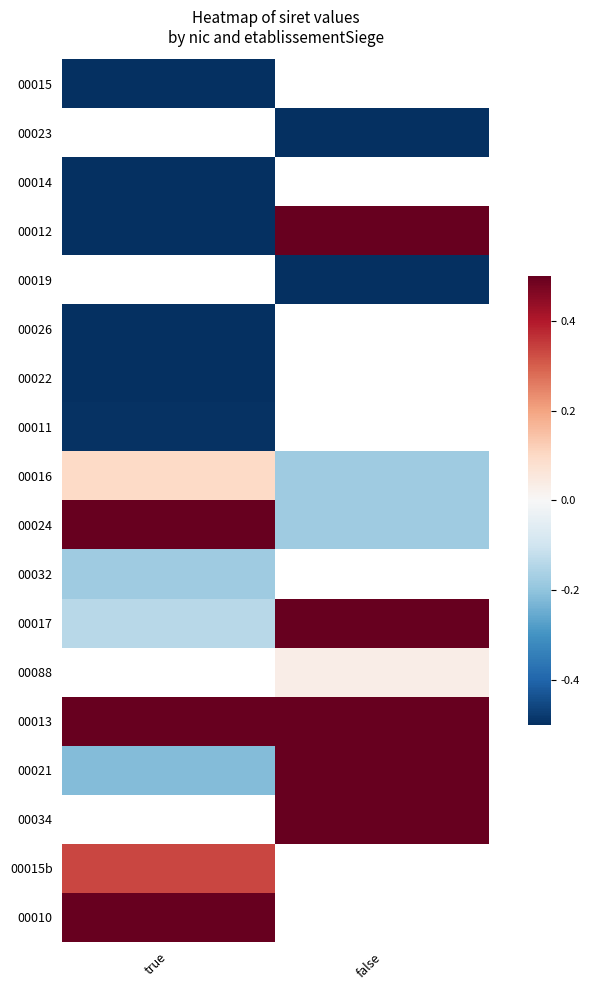

What is the difference between the highest and lowest values at true?

1.0